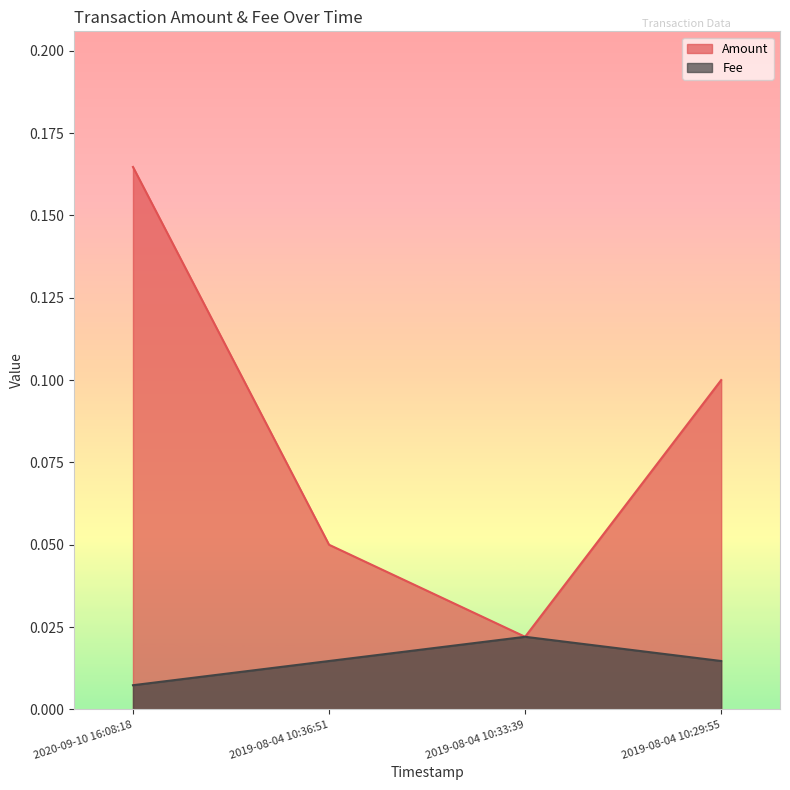

How many lines are shown in the chart?

2